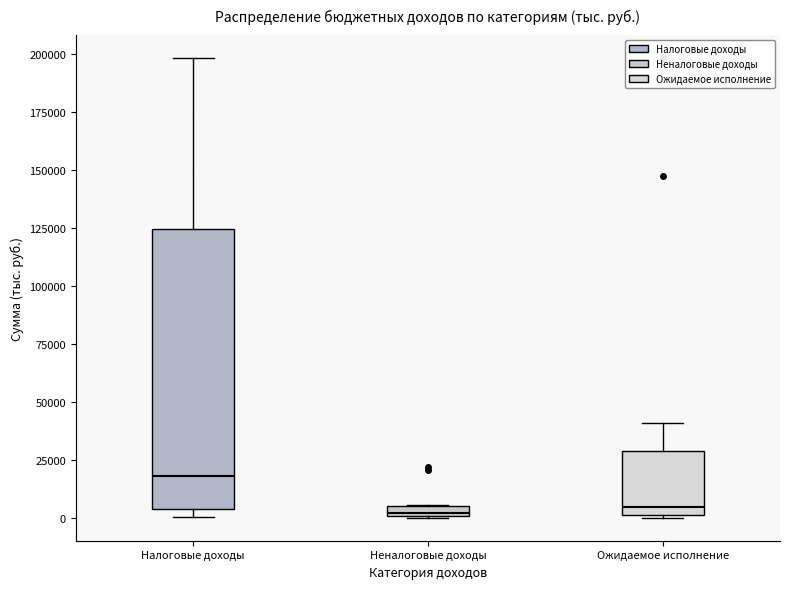

Where does the upper whisker of the box for Налоговые доходы end on the y-axis? The values are not printed on the chart, so give them approximately, as read against the axis.

200000